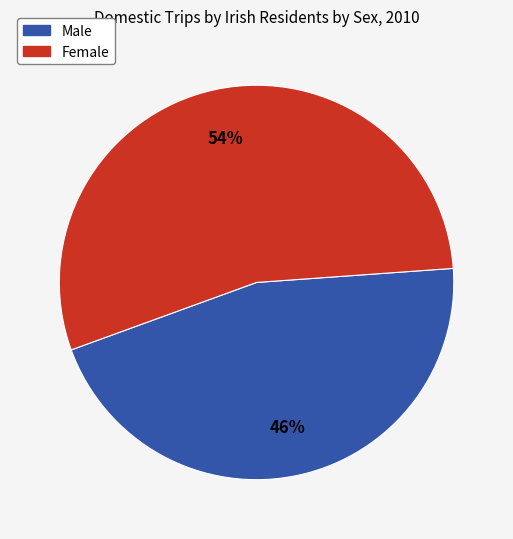

The Male slice represents 58% of the pie. True or false?

False